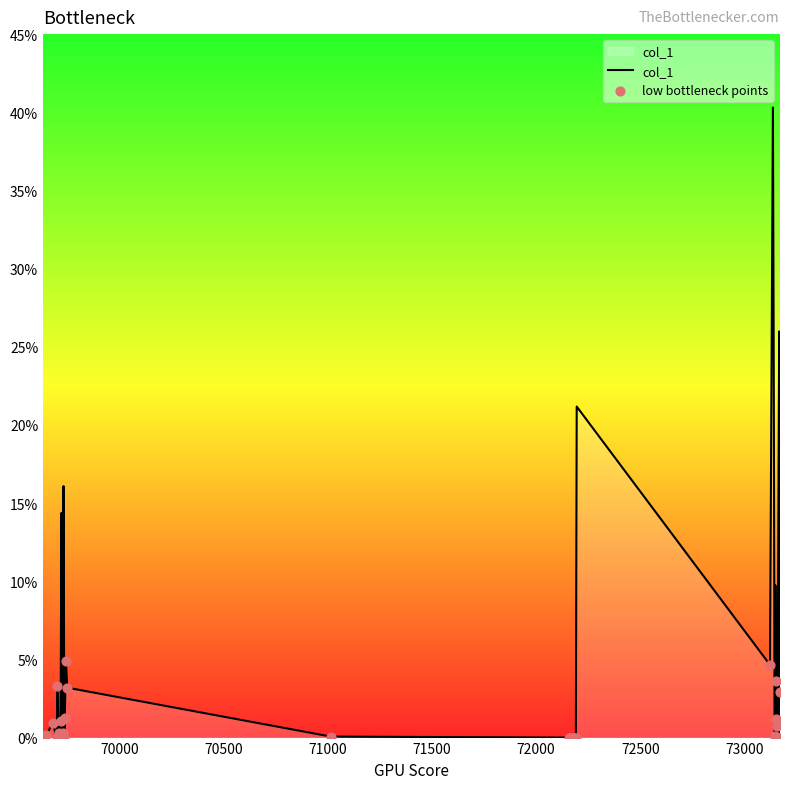

What is the maximum value shown in the chart?

40.3